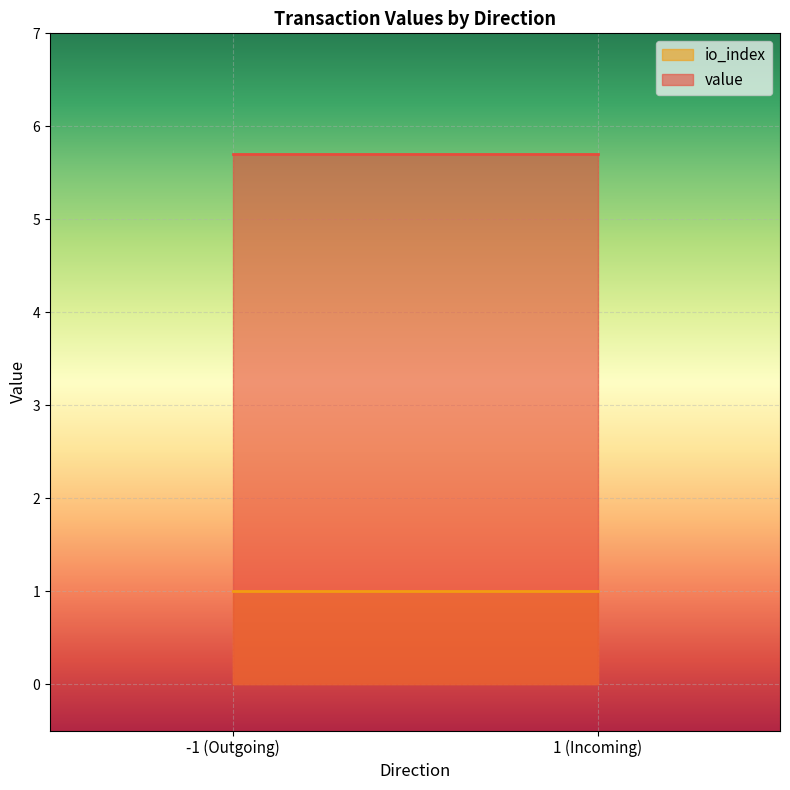

True or false: io_index and value cross at least once.

False